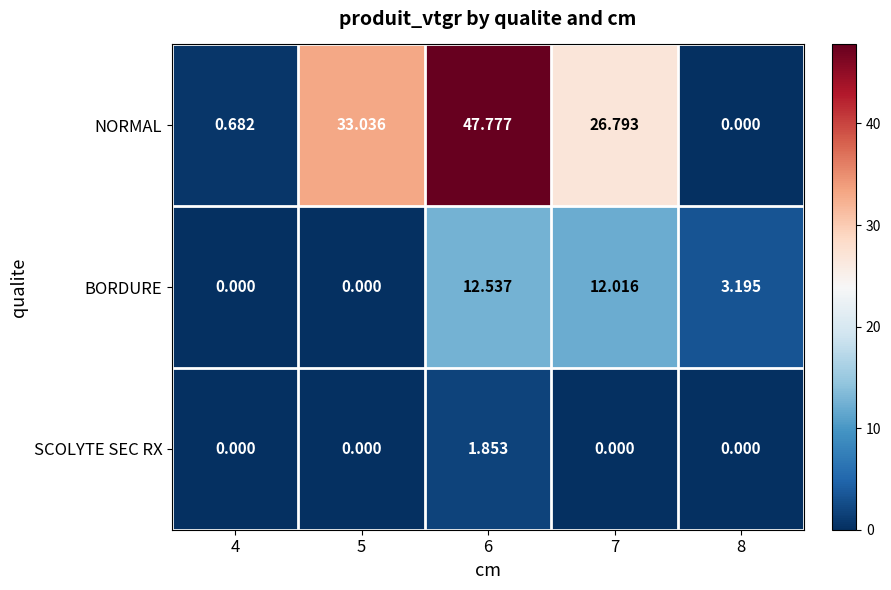

Which series changed the most between 4 and 8?

BORDURE